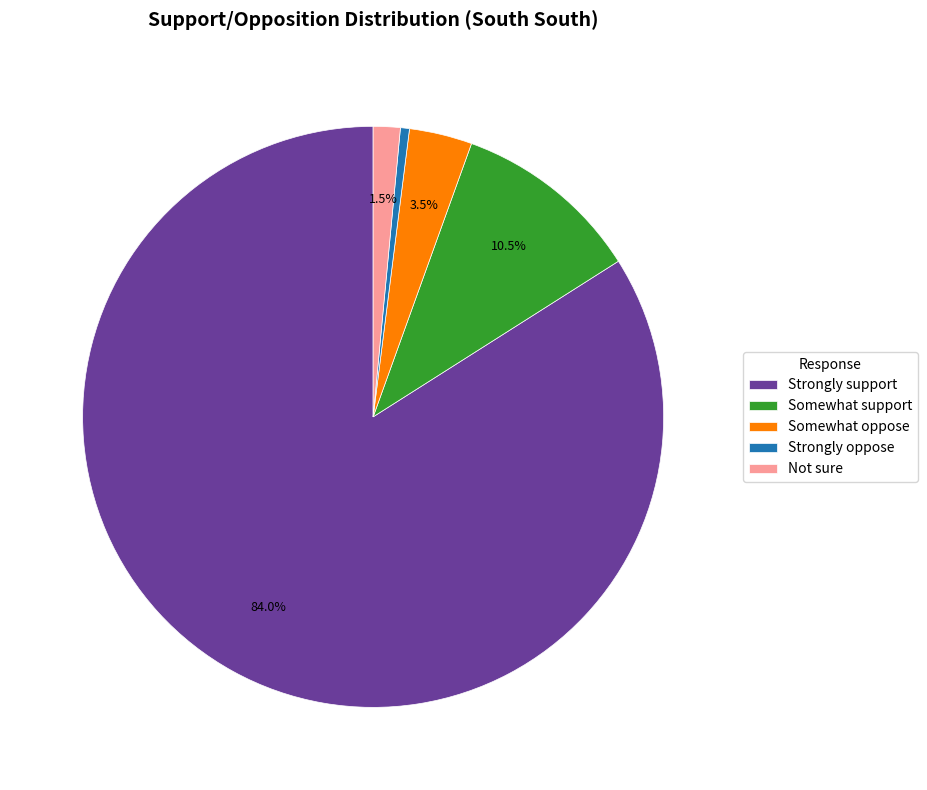

True or false: Somewhat oppose accounts for 15% of the total.

False